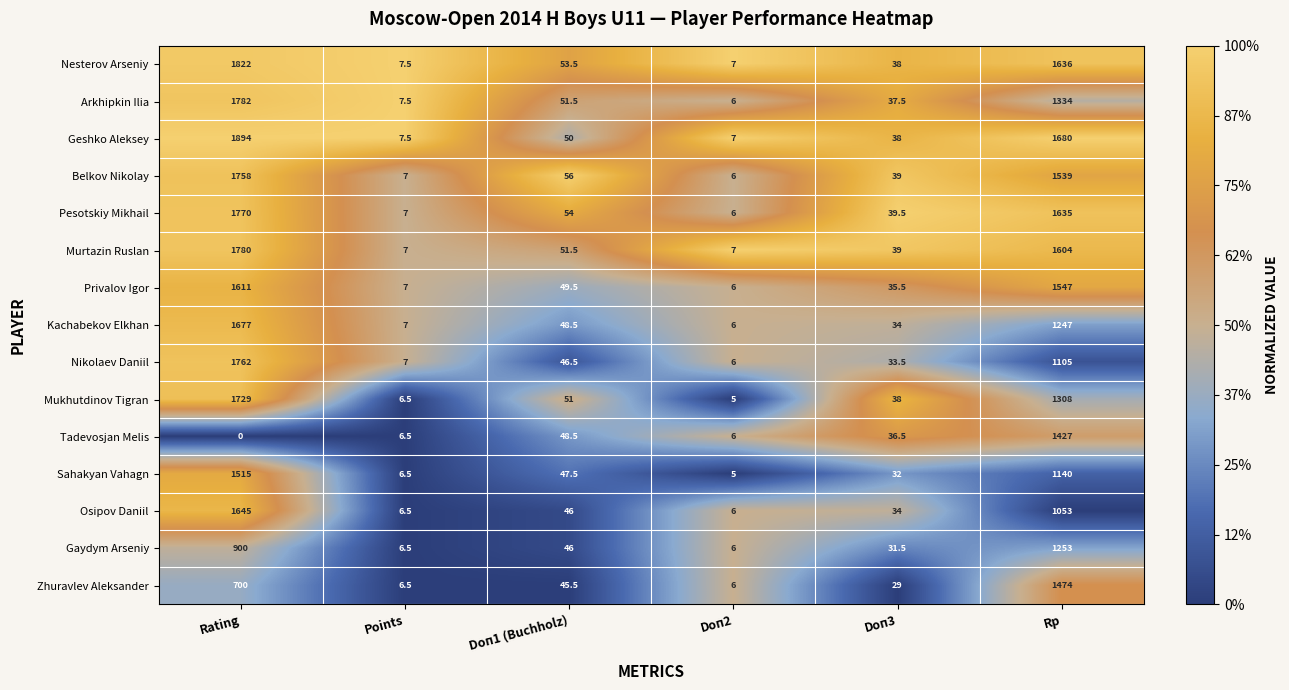

At which category is the sum across all series the highest?

Rating